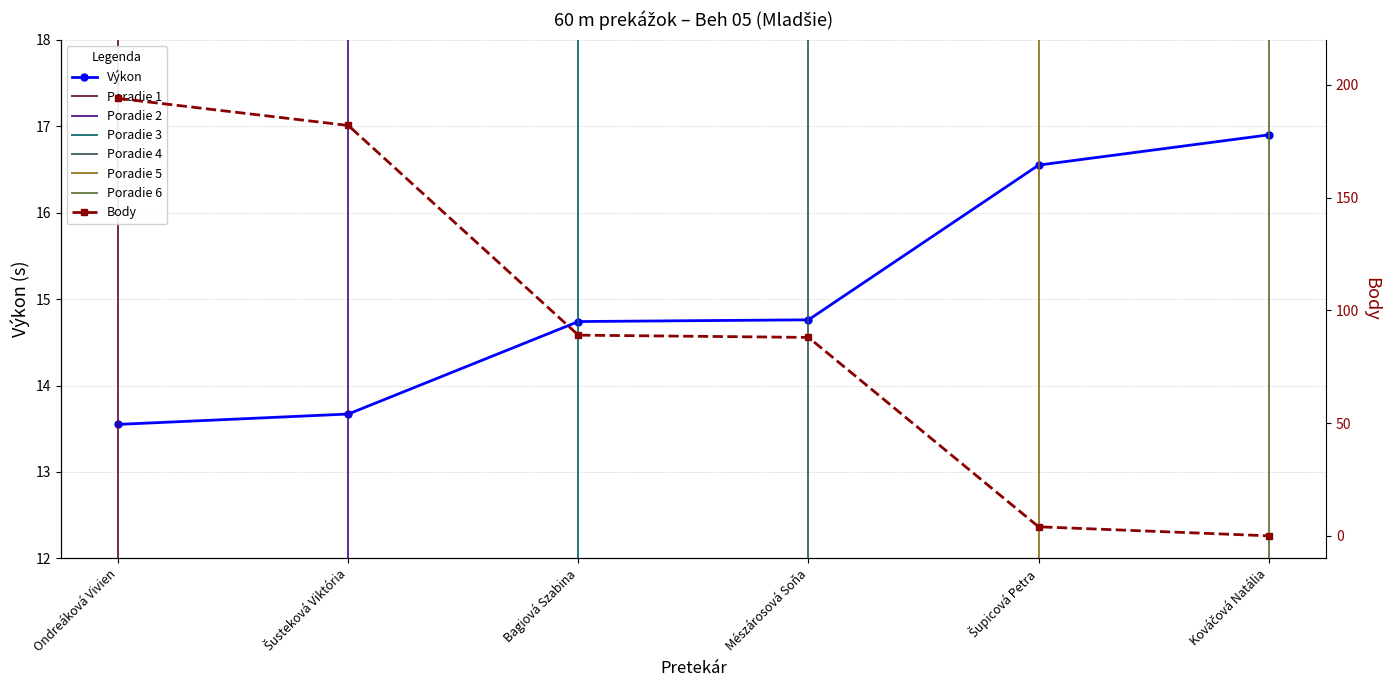

At Mészárosová Soňa, list the series in order from smallest to largest.

Výkon, Body